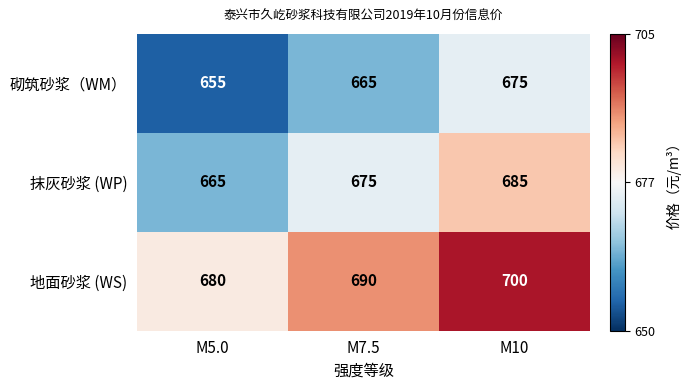

What is the total value across all series at M5.0?

2000